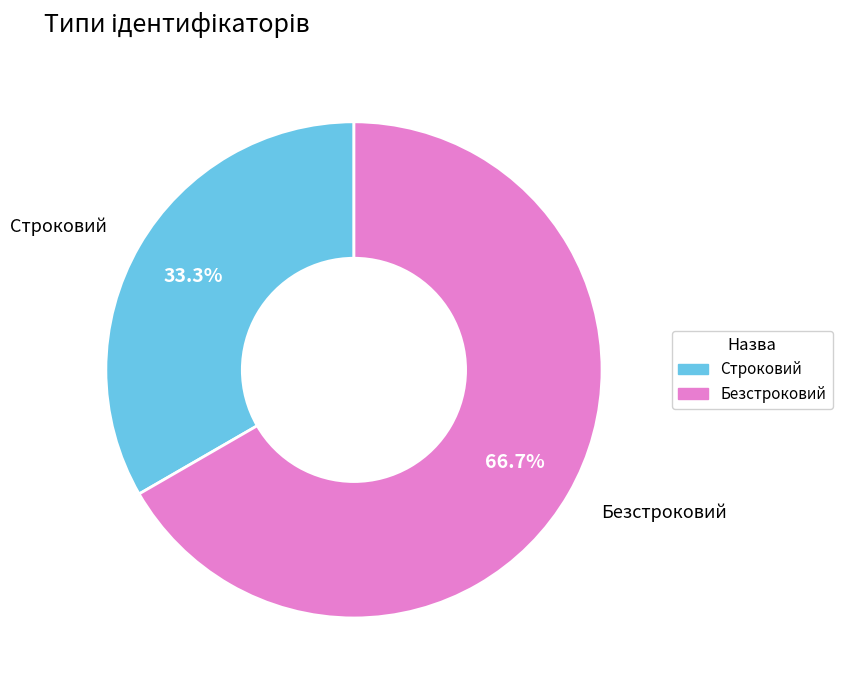

Which slice is the smallest?

Строковий